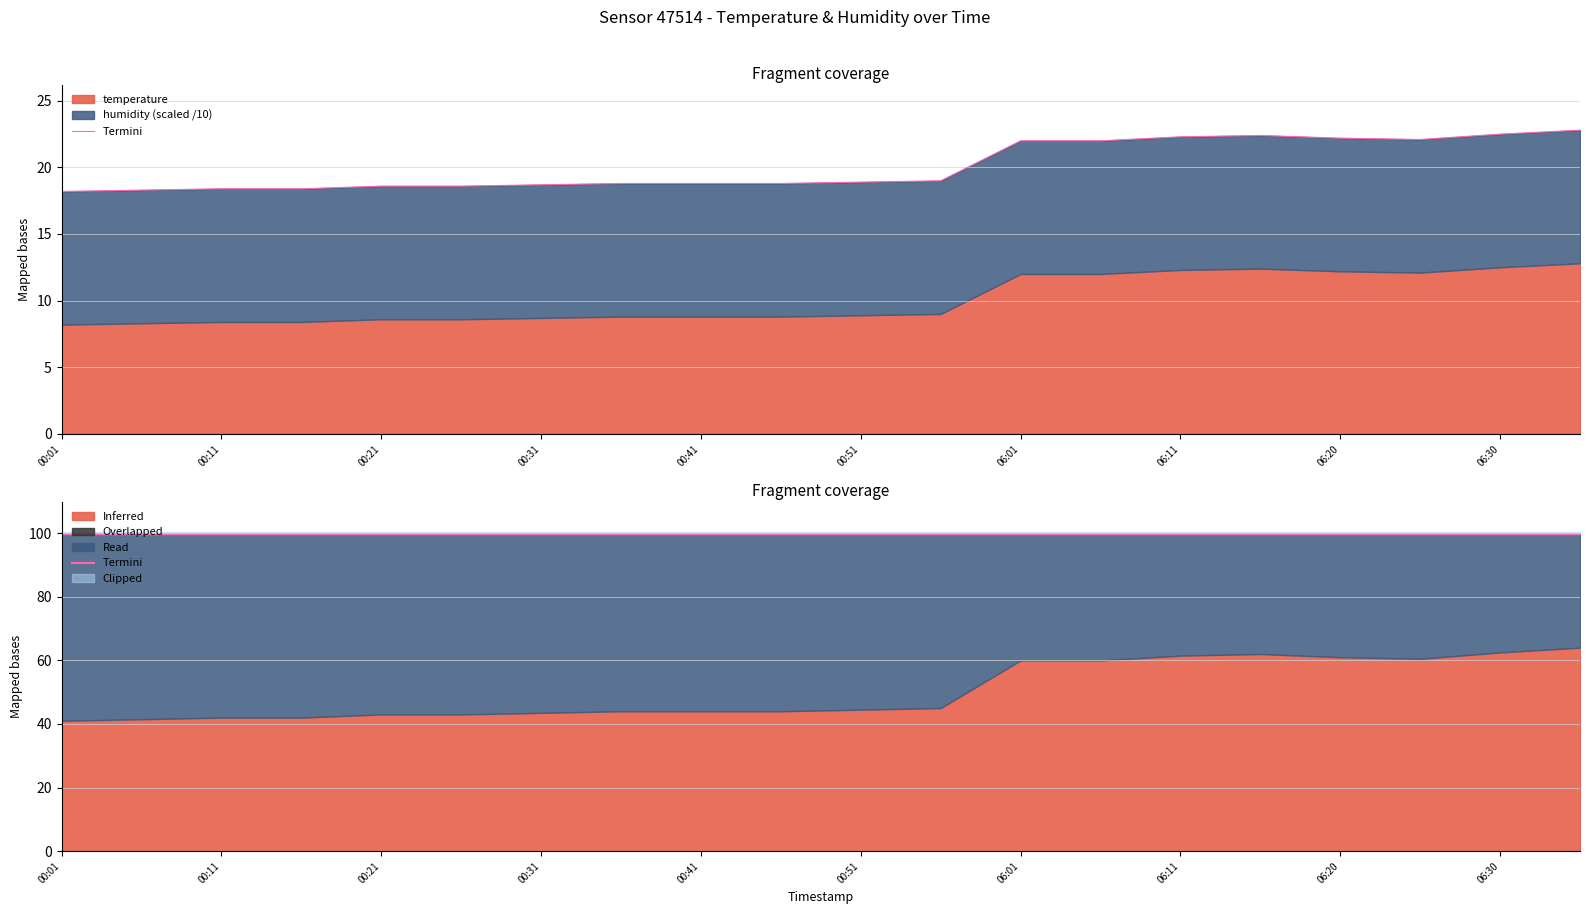

Rank the categories by value from lowest to highest.

00:01, 00:06, 00:11, 00:16, 00:21, 00:26, 00:31, 00:36, 00:41, 00:46, 00:51, 00:56, 06:01, 06:06, 06:25, 06:20, 06:11, 06:15, 06:30, 06:35